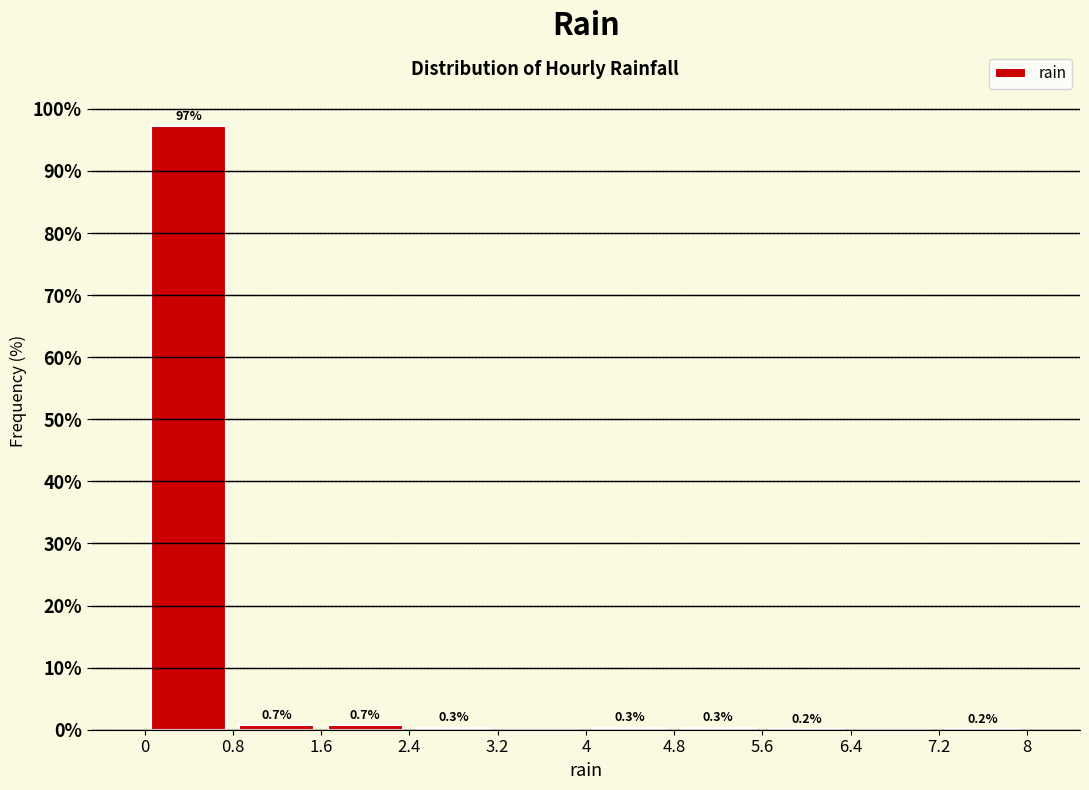

Which range on the x-axis has the tallest bar?

0 to 0.8